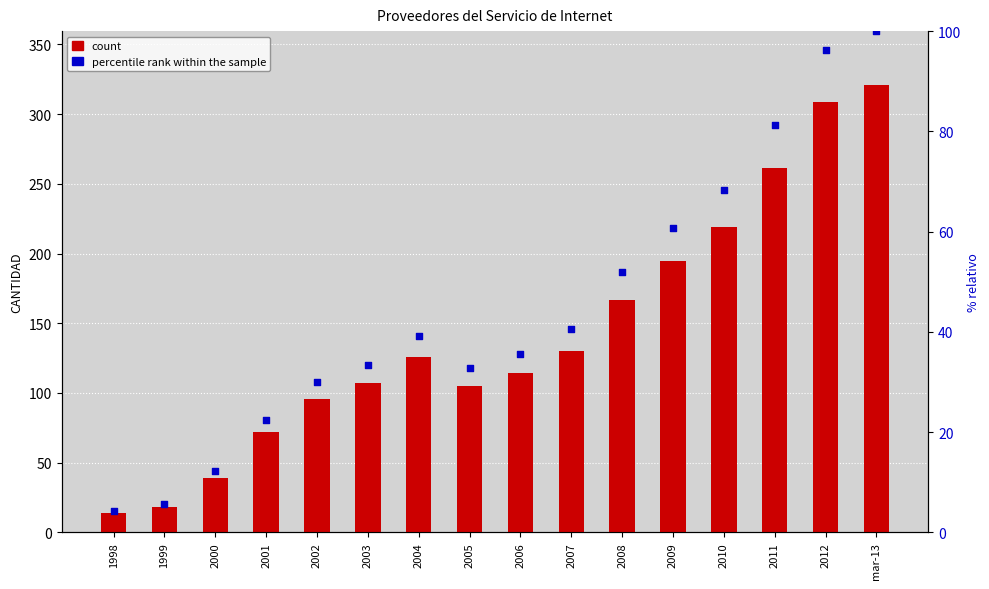

At which category is the sum across all series the highest?

mar-13